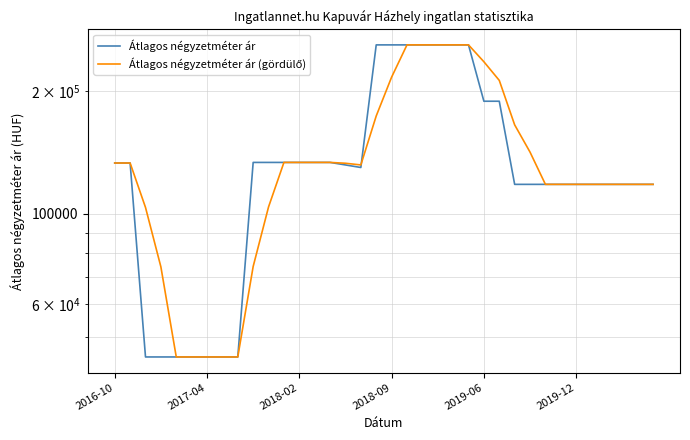

What is the smallest value displayed?

44565.0